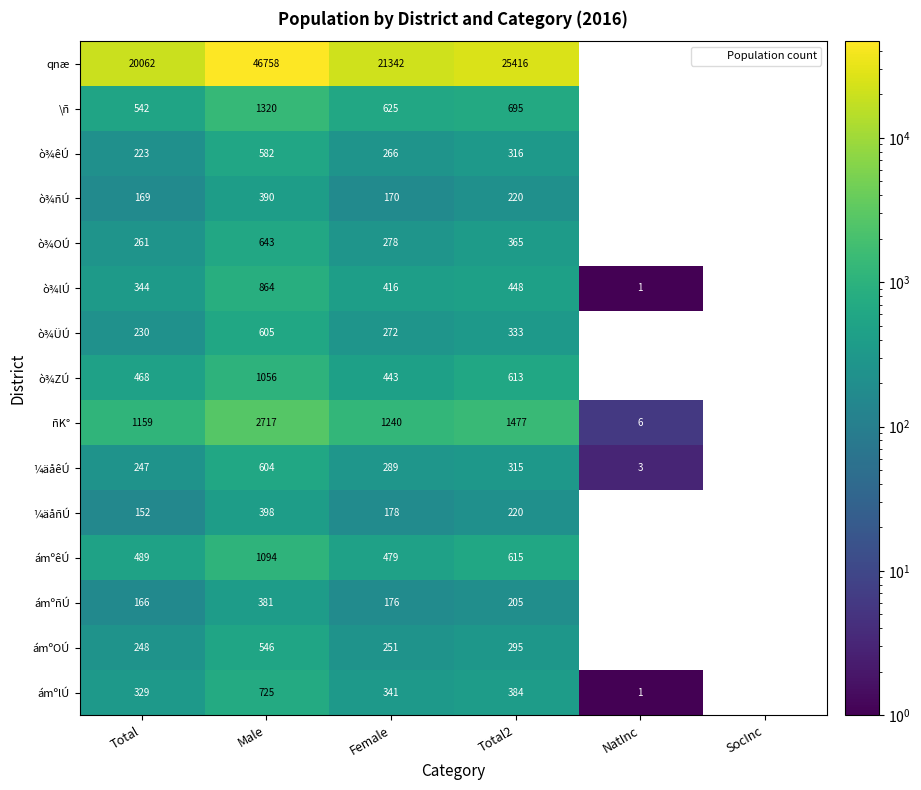

At which label does ¼äåñÚ first exceed 178?

Male